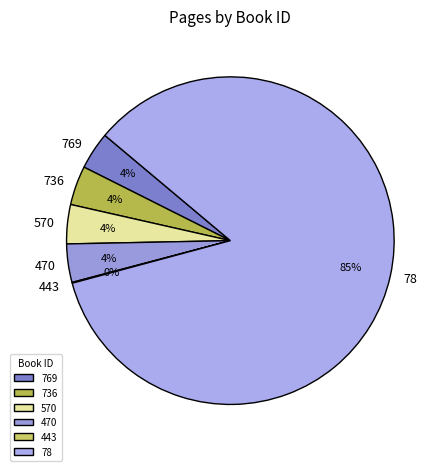

What percentage is the 736 slice, to the nearest percent?

4%